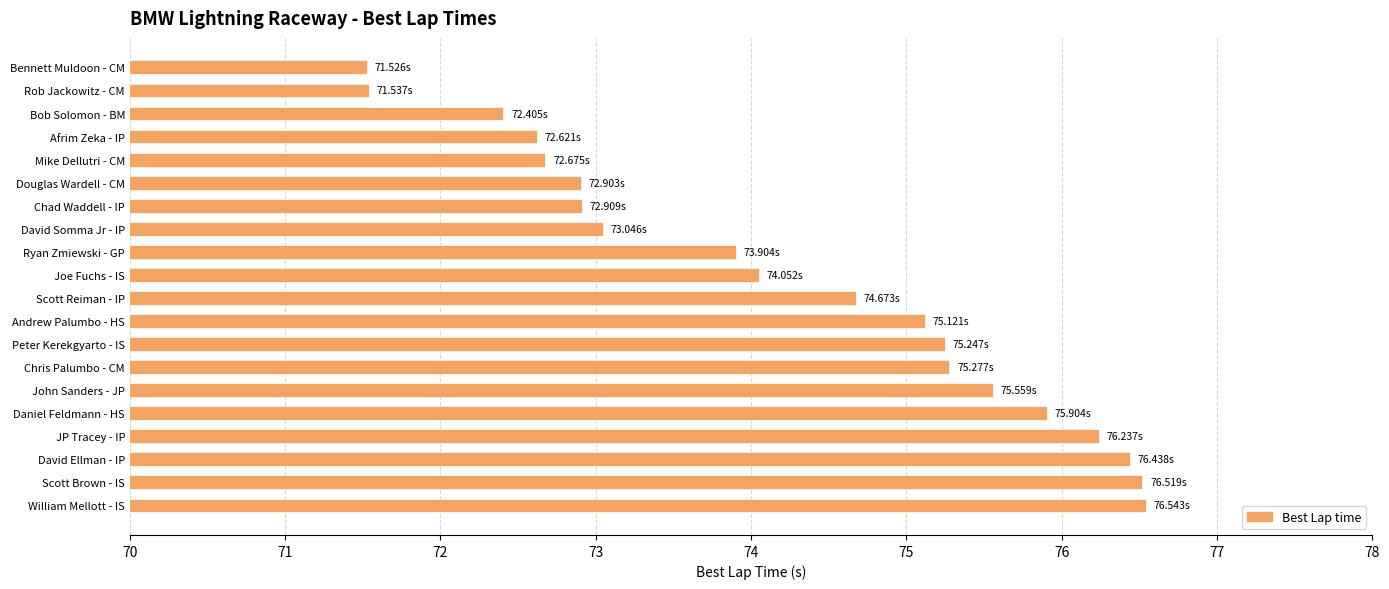

What is the label of the 17th bar from the top?

JP Tracey - IP